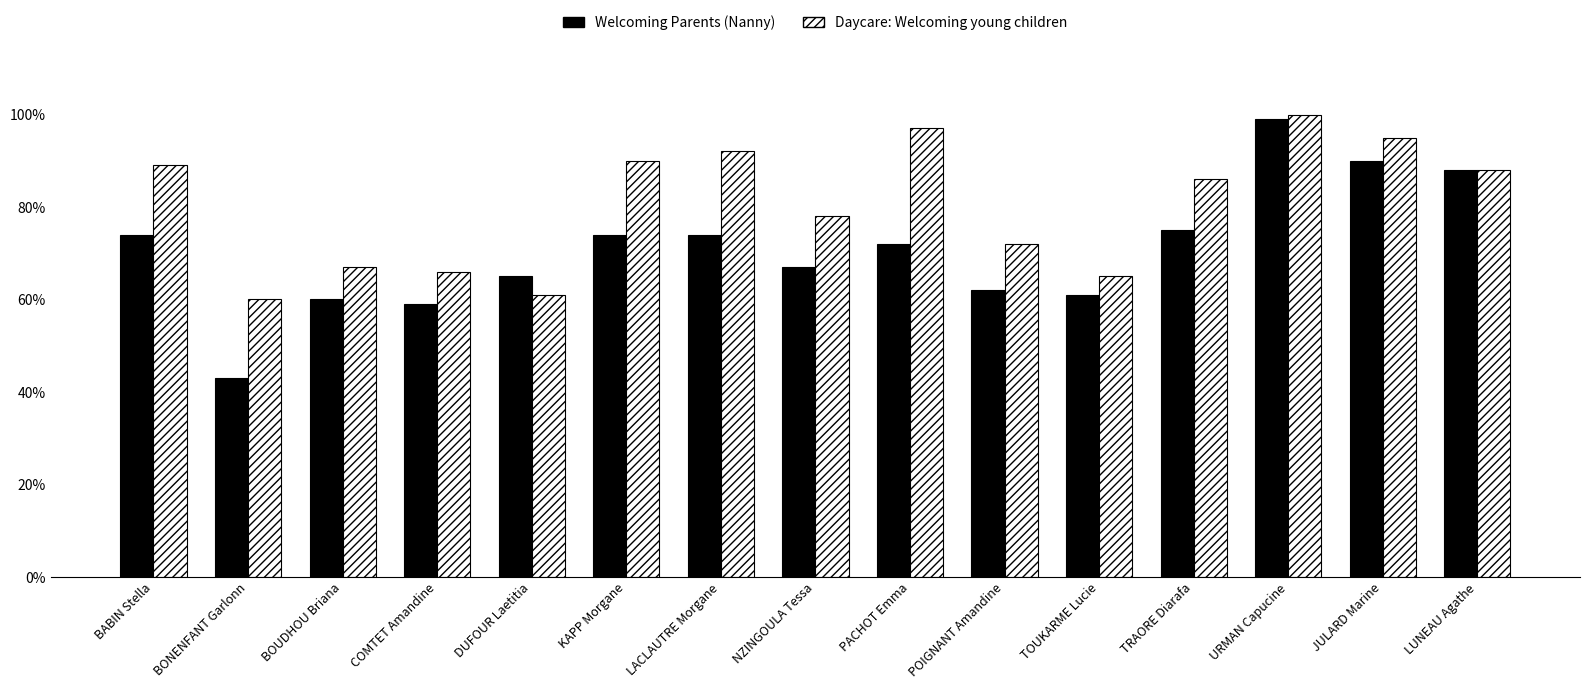

What is the spread (max minus min) of values at COMTET Amandine?

7